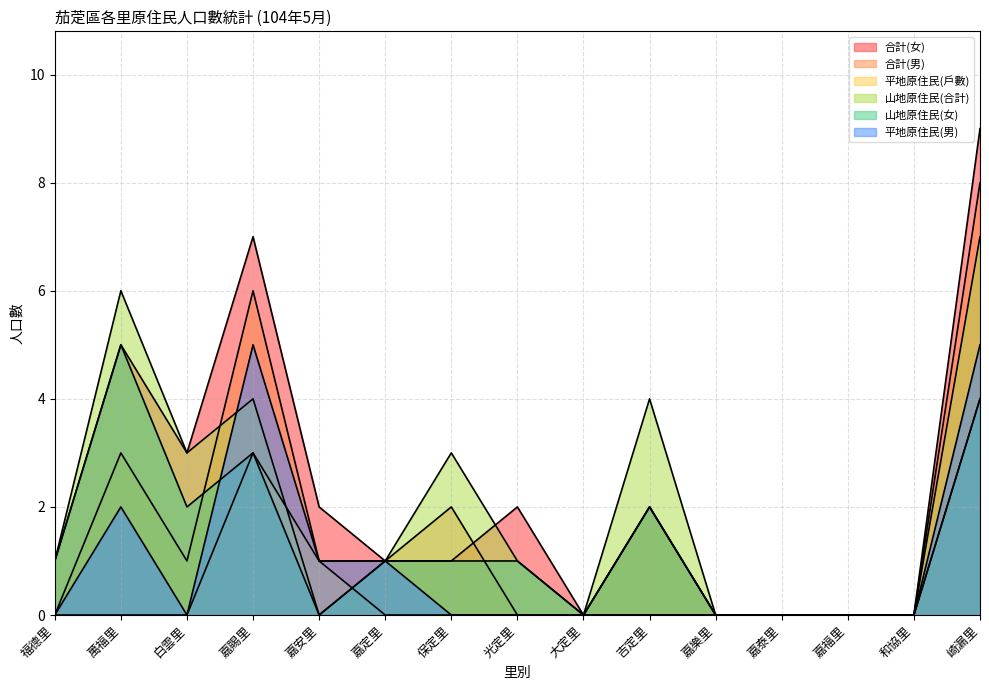

What is the spread (max minus min) of values at 嘉賜里?

4